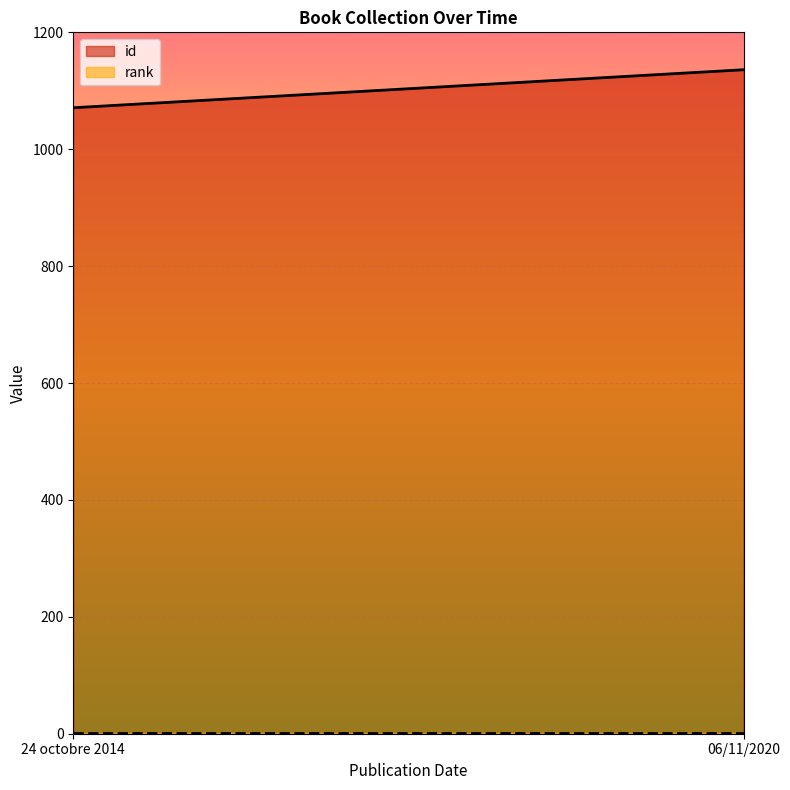

What is the minimum value shown in the chart?

1